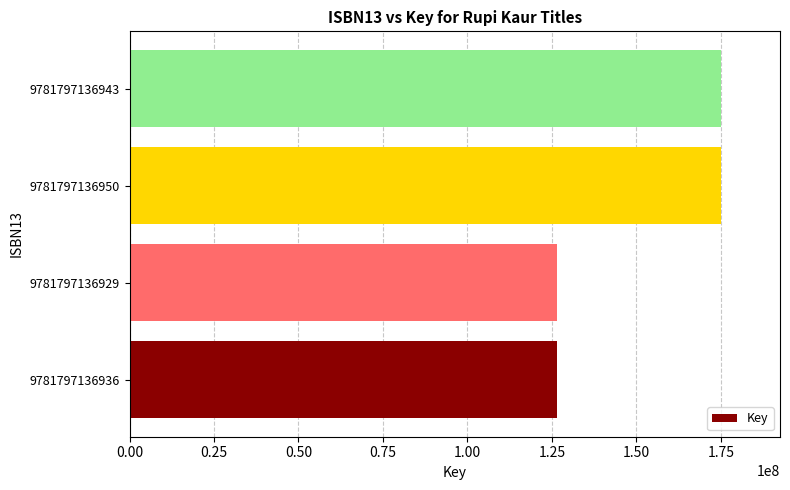

Is it true that the value at 9781797136950 is 289127107?

False